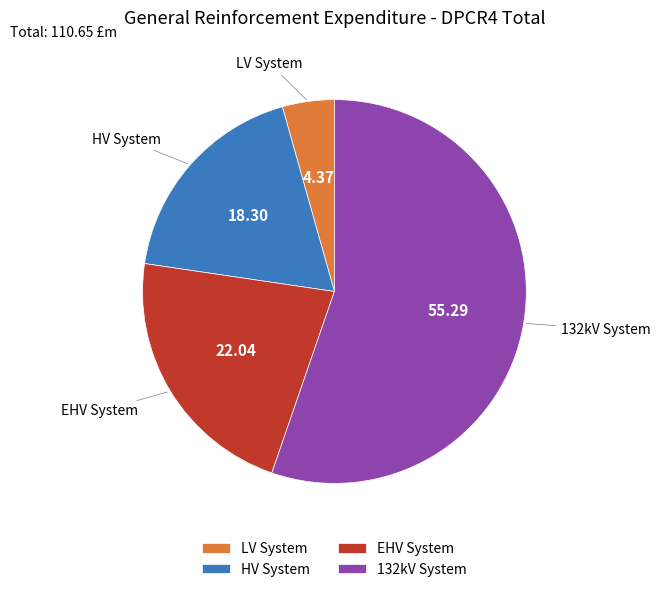

Which slice represents more than half of the pie?

132kV System